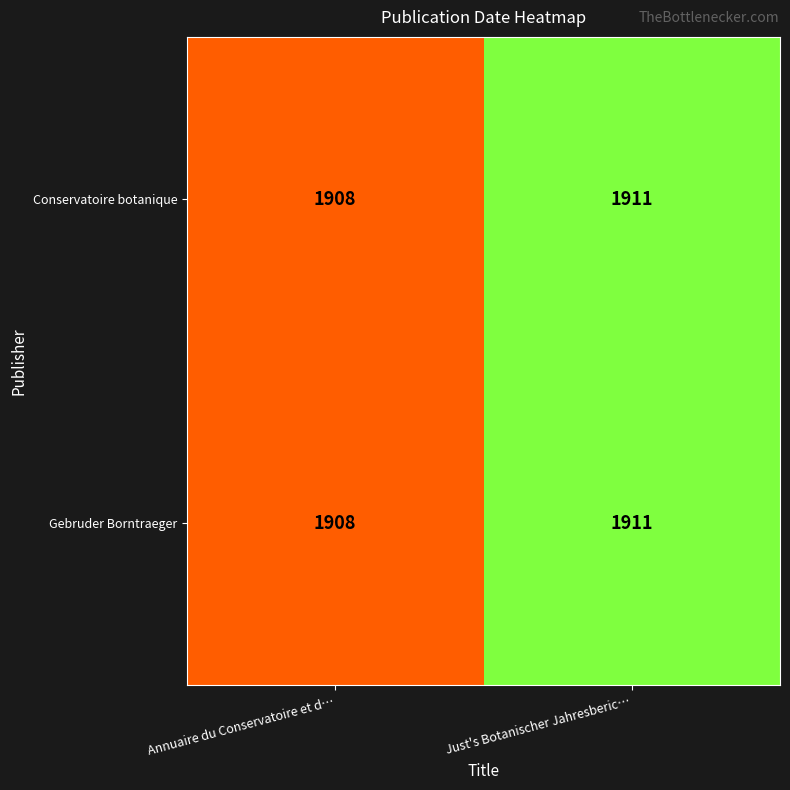

At which category is the sum across all series the highest?

Just's Botanischer Jahresberic…